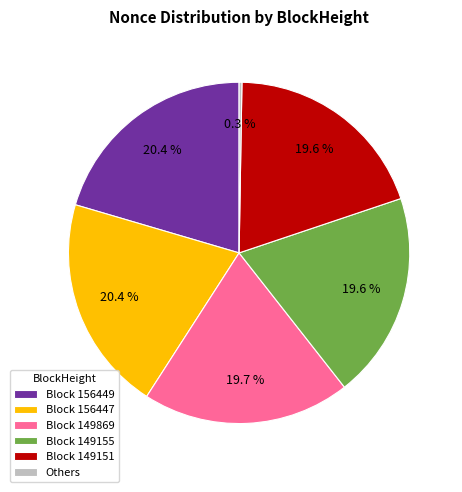

Approximately how many times larger is the value at Block 149151 compared to Block 149869?

1.0